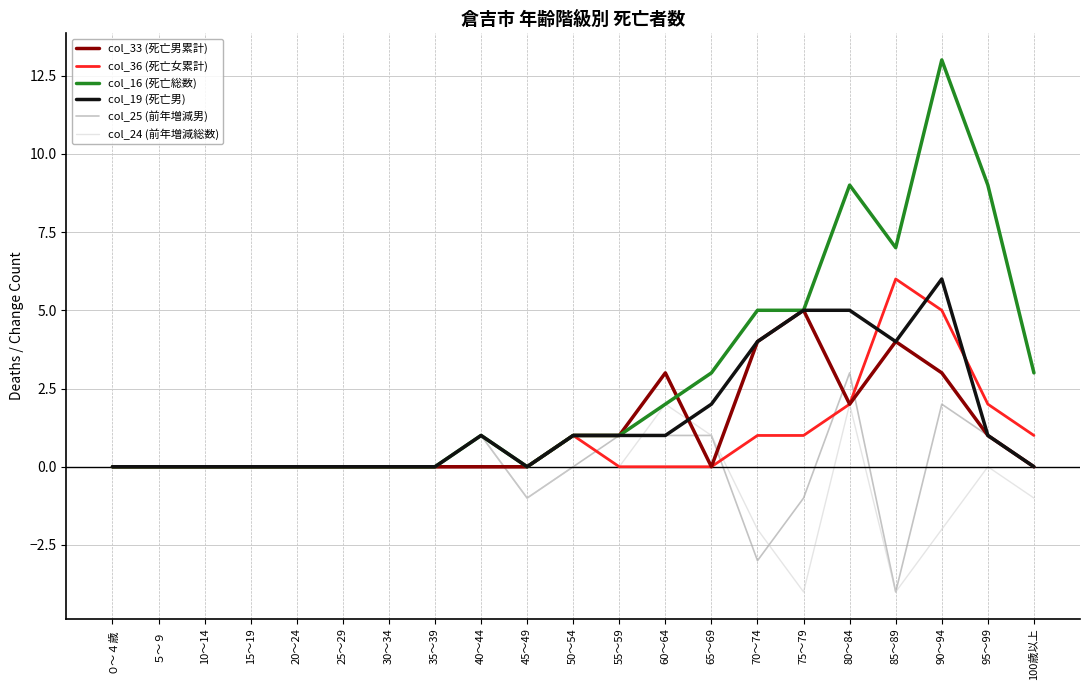

Which series has the largest total across all categories?

col_16 (死亡総数)